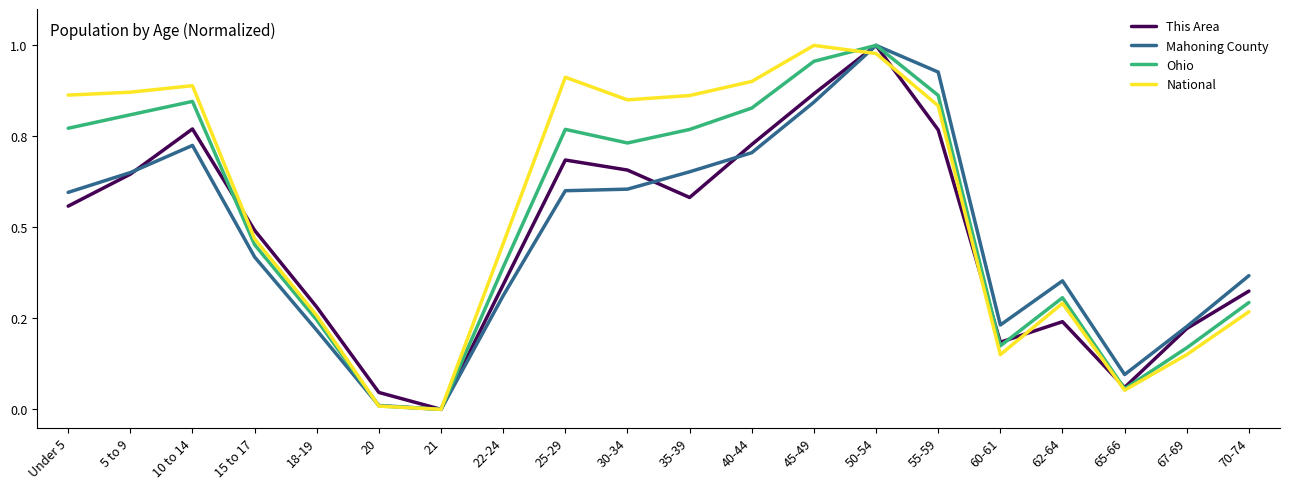

Reading left to right, transcribe all the data shown in this chart.

This Area: 0.6	0.6	0.8	0.5	0.3	0.0	0.0	0.3	0.7	0.7	0.6	0.7	0.9	1.0	0.8	0.2	0.2	0.1	0.2	0.3
Mahoning County: 0.6	0.7	0.7	0.4	0.2	0.0	0.0	0.3	0.6	0.6	0.7	0.7	0.8	1.0	0.9	0.2	0.4	0.1	0.2	0.4
Ohio: 0.8	0.8	0.8	0.5	0.2	0.0	0.0	0.4	0.8	0.7	0.8	0.8	1.0	1.0	0.9	0.2	0.3	0.1	0.2	0.3
National: 0.9	0.9	0.9	0.5	0.3	0.0	0.0	0.5	0.9	0.9	0.9	0.9	1.0	1.0	0.8	0.2	0.3	0.1	0.2	0.3